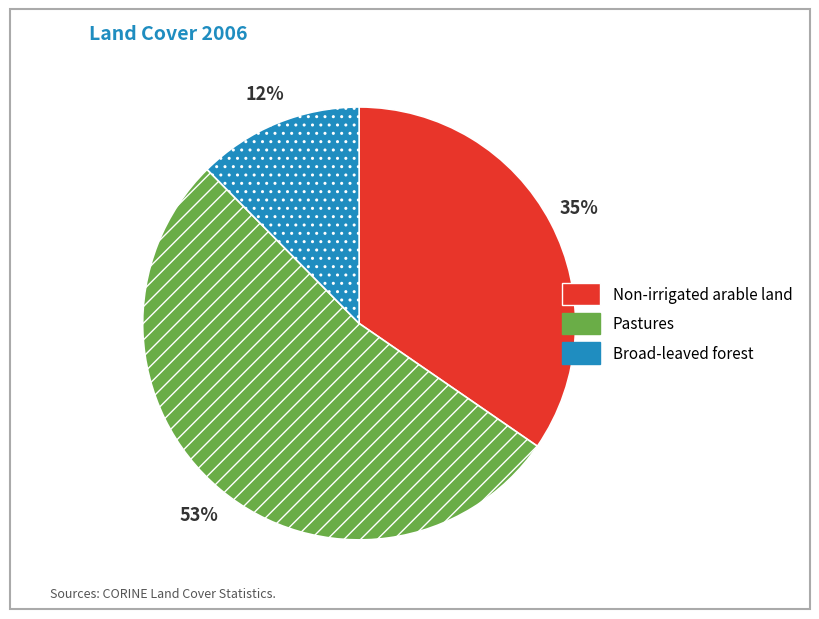

To the nearest percent, what percentage of the pie is Non-irrigated arable land?

35%